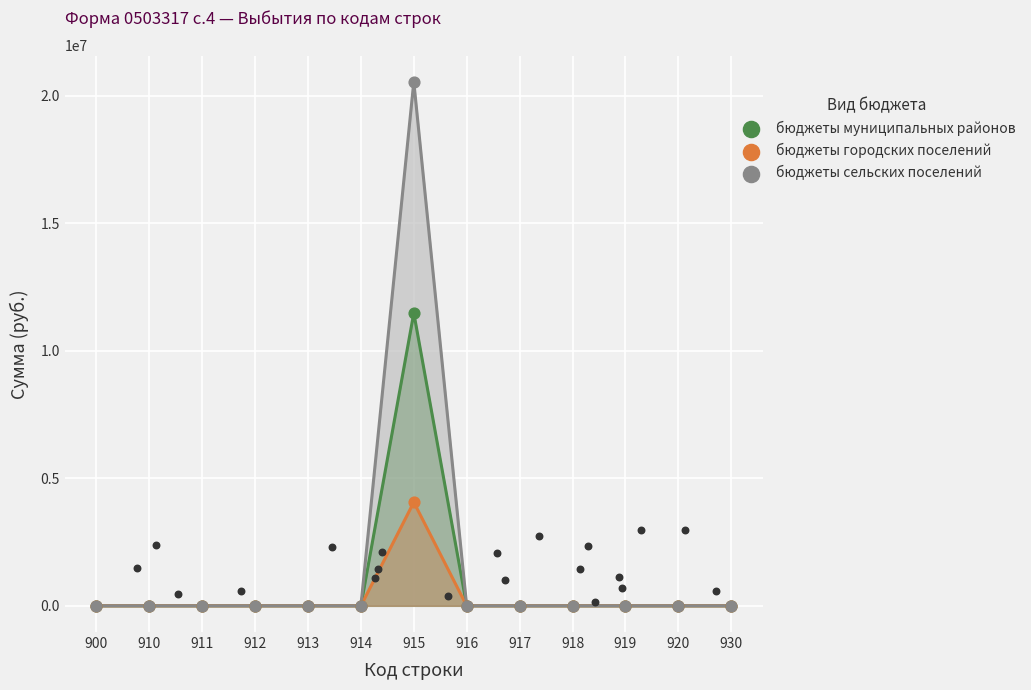

Which series has the largest Y range (max minus min)?

бюджеты сельских поселений